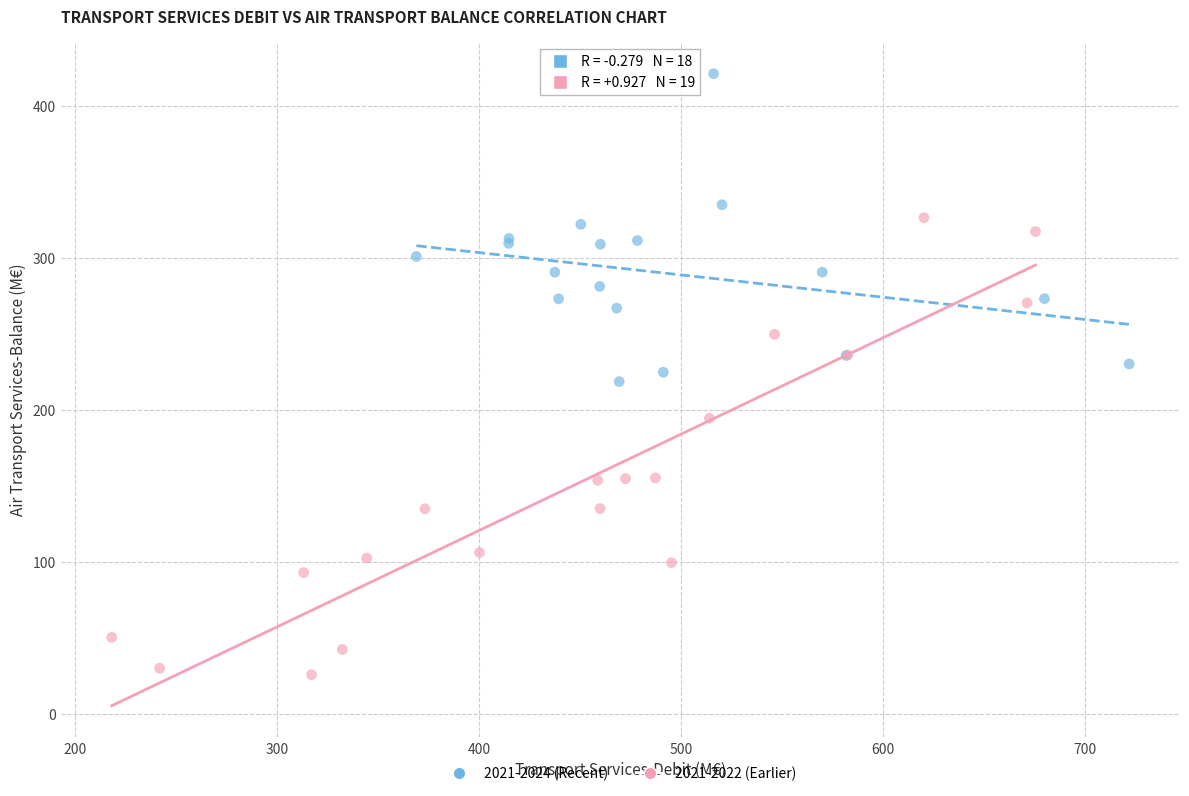

Which series contains the highest Y value?

2021-2024 (Recent)